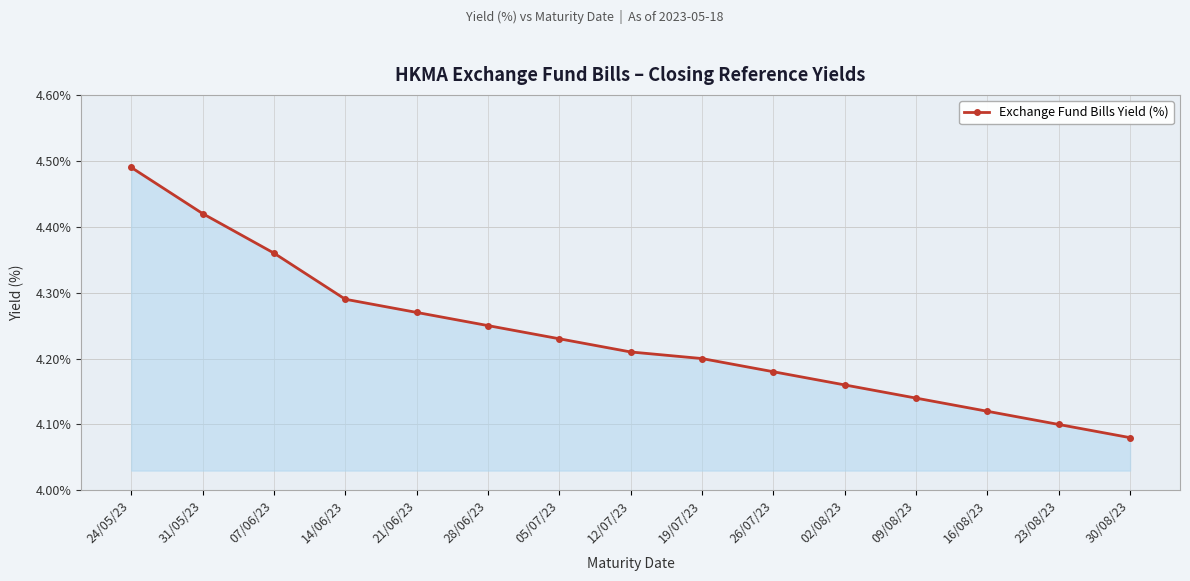

What position from the right is 02/08/23?

5